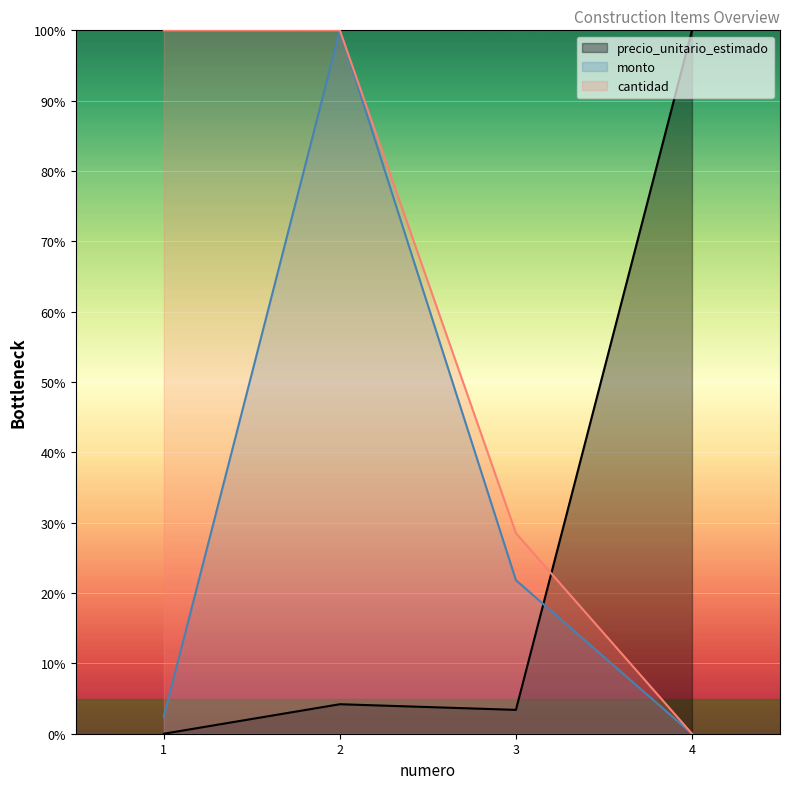

List the series in order of their peak value, highest first.

precio_unitario_estimado, monto, cantidad